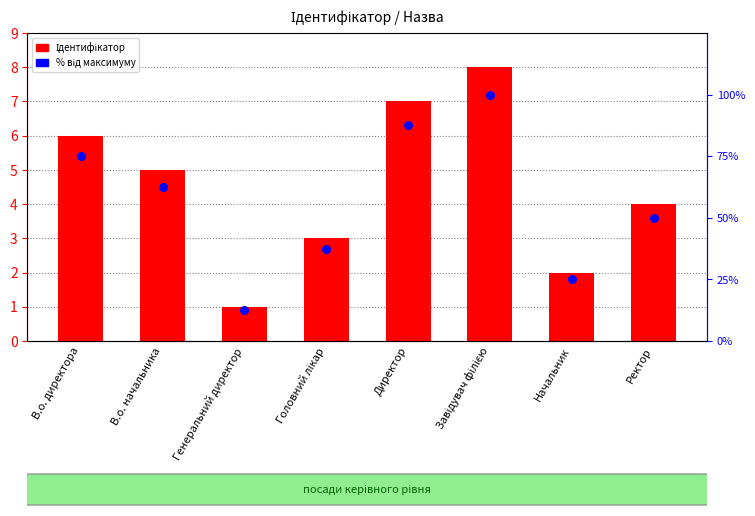

At how many categories does at least one series exceed 79?

2